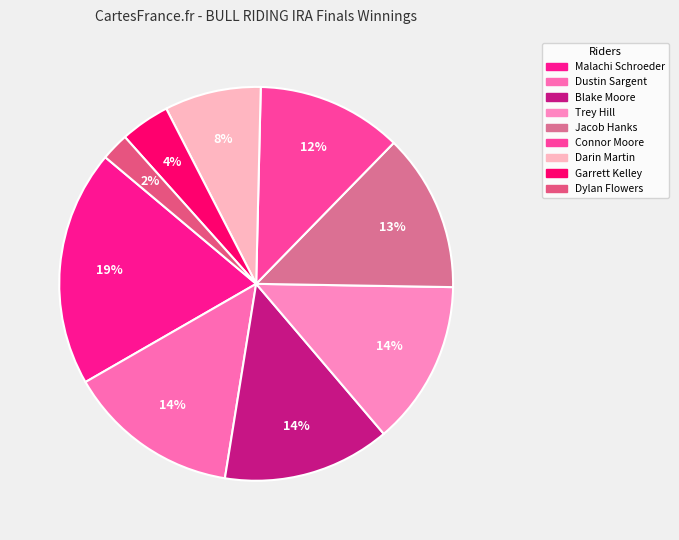

What is the change in value from Dustin Sargent to Dylan Flowers?

-1313.2